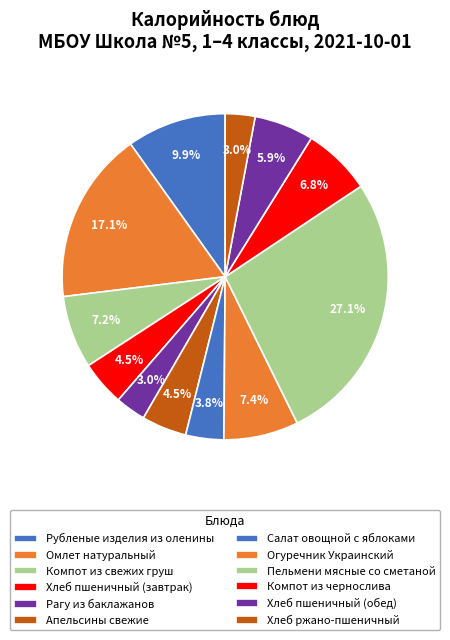

Which category has the biggest portion of the pie?

Пельмени мясные со сметаной